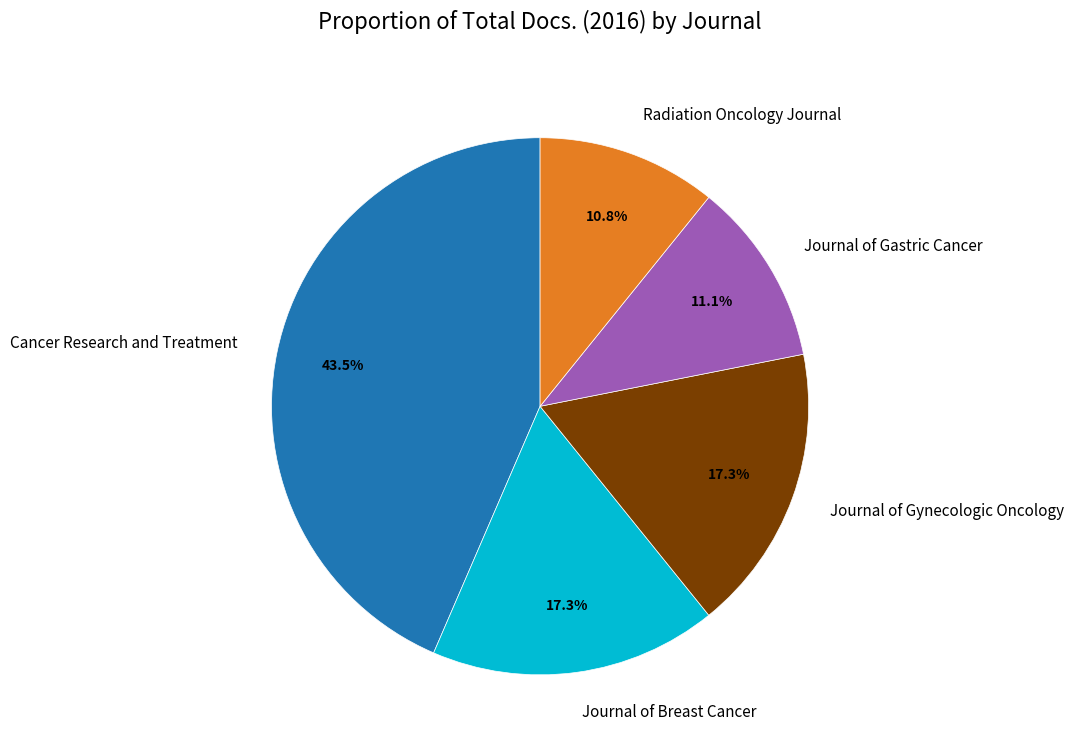

Combined, do Journal of Breast Cancer and Radiation Oncology Journal account for over 50%?

No